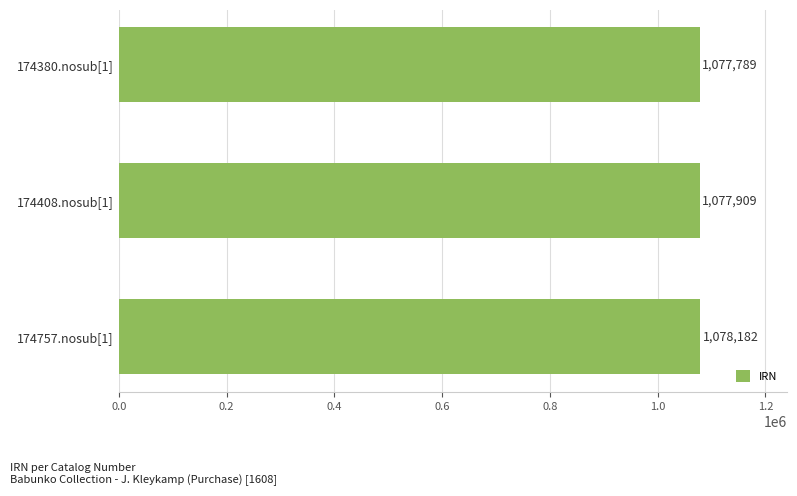

What is the change in value from 174380.nosub[1] to 174408.nosub[1]?

+120